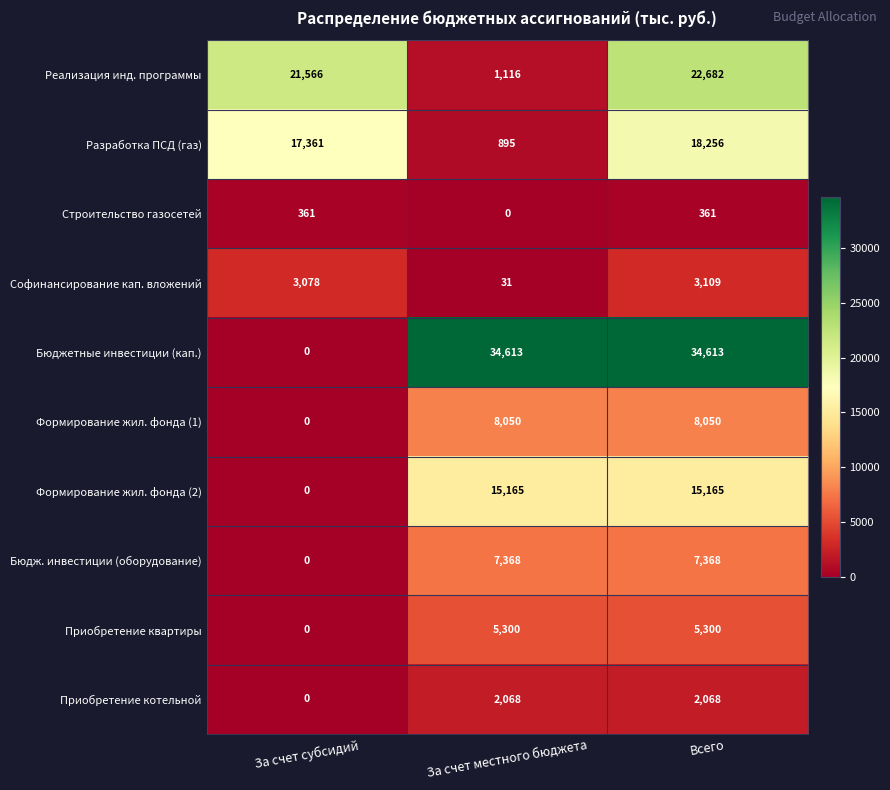

How many categories are shown in the chart?

3